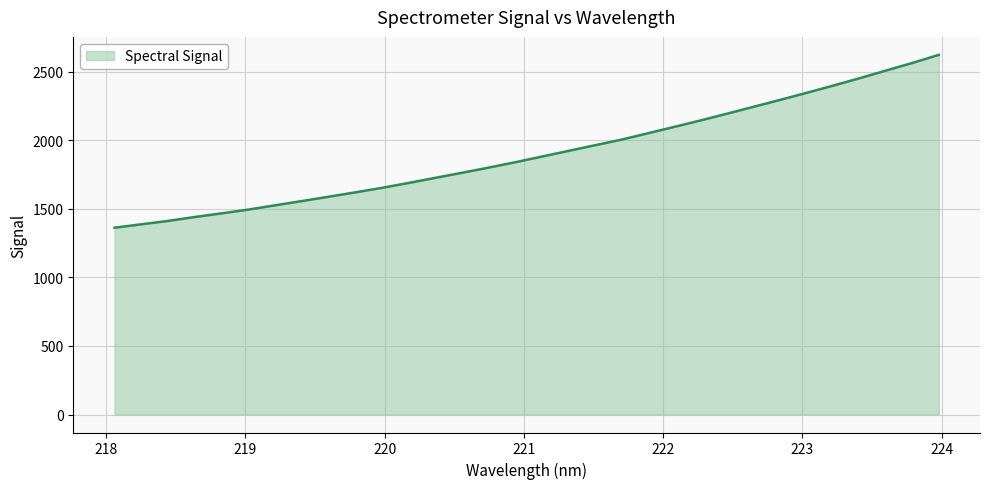

What is the maximum value shown in the chart?

2623.1